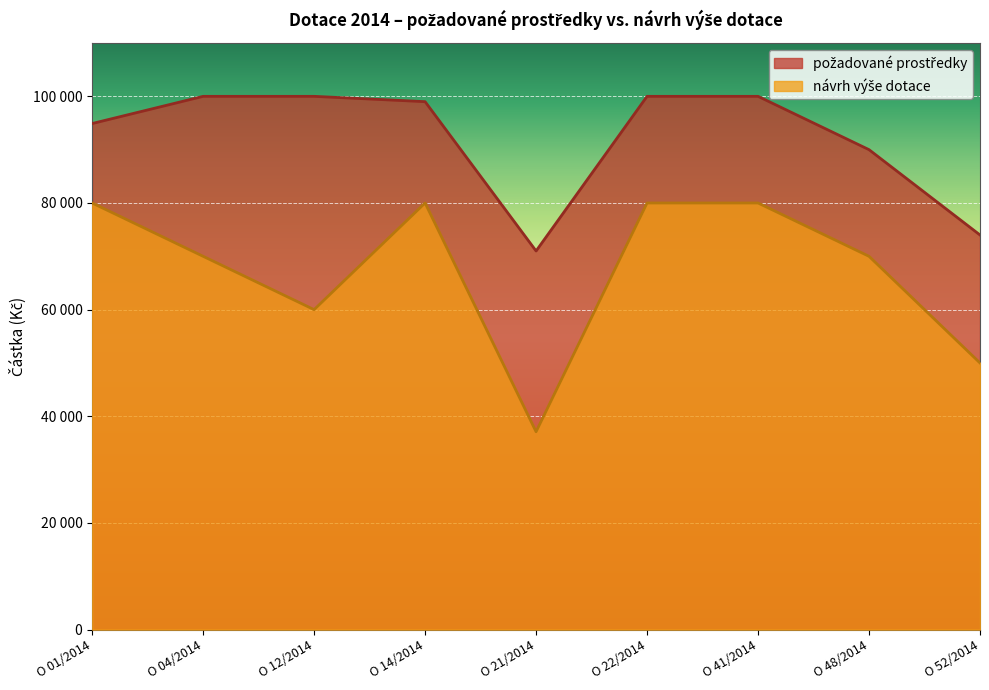

Which series has the widest spread of values?

návrh výše dotace